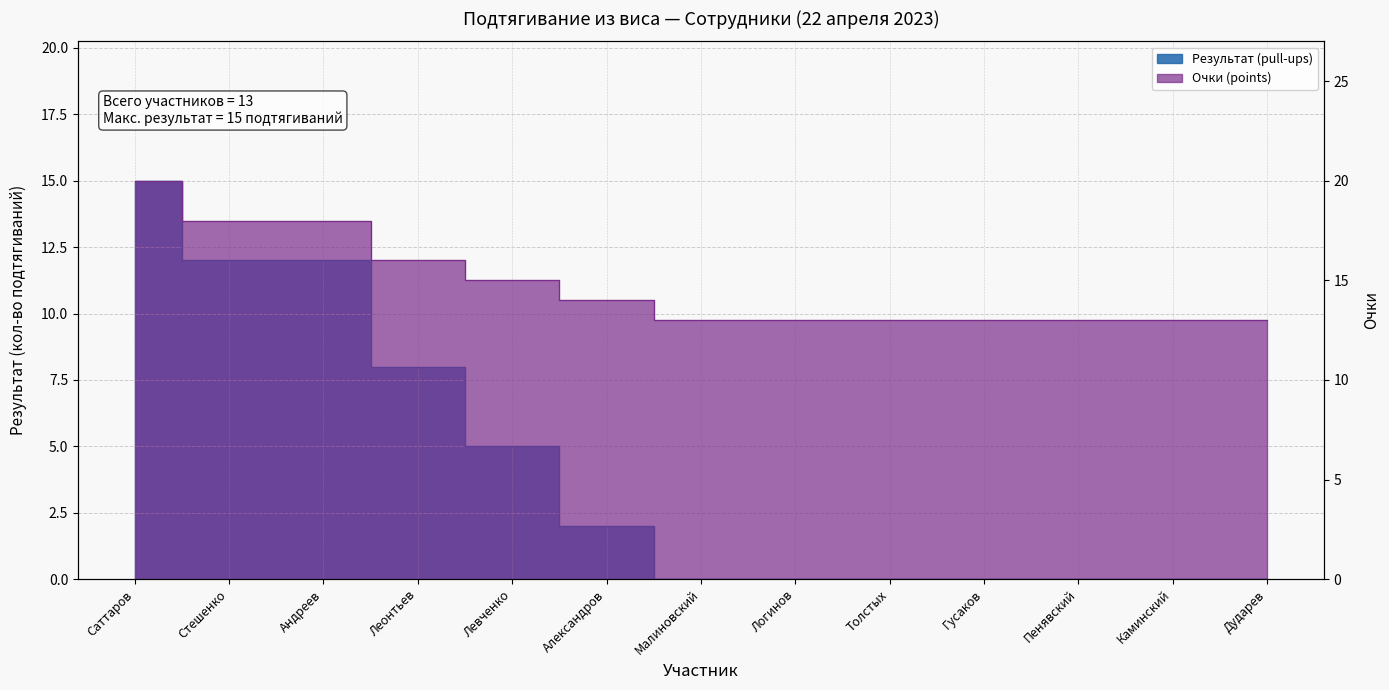

Reading right to left, list all the values displayed in this chart.

Результат (pull-ups): 0	0	0	0	0	0	0	2	5	8	12	12	15
Очки (points): 13	13	13	13	13	13	13	14	15	16	18	18	20